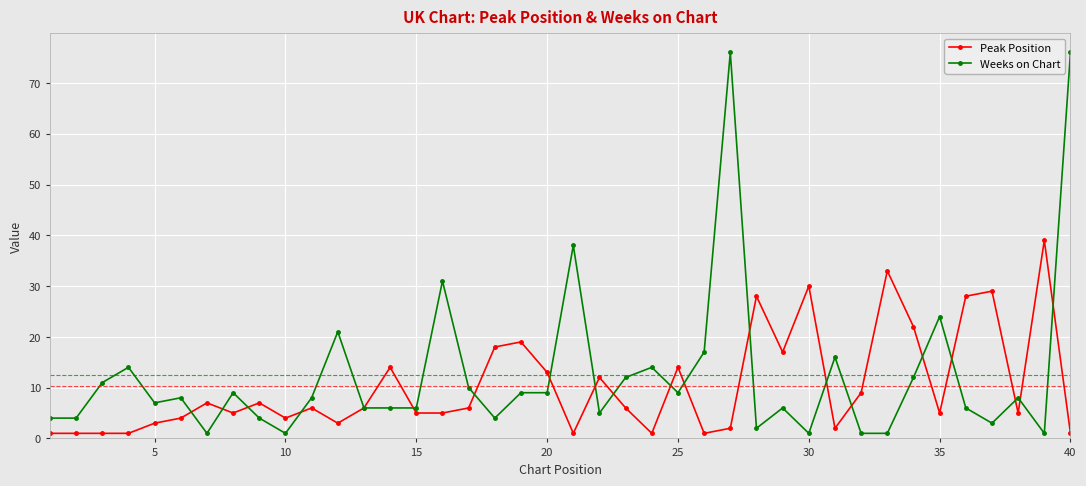

What is the difference between the maximum and minimum values in the Weeks on Chart series?

75